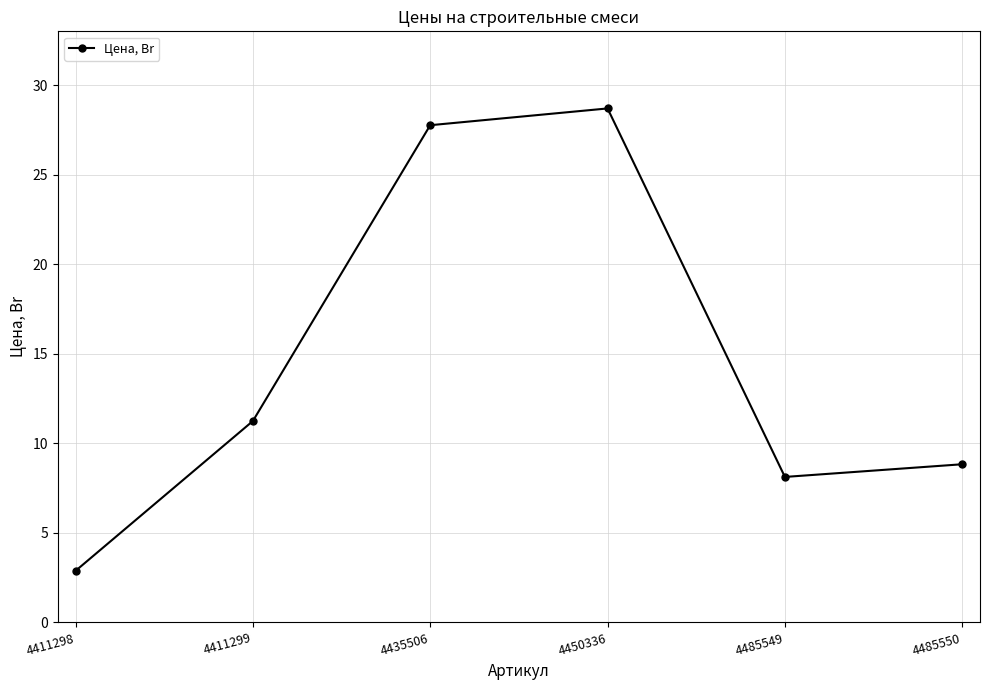

Approximately how many times larger is the value at 4435506 compared to 4485549?

3.4